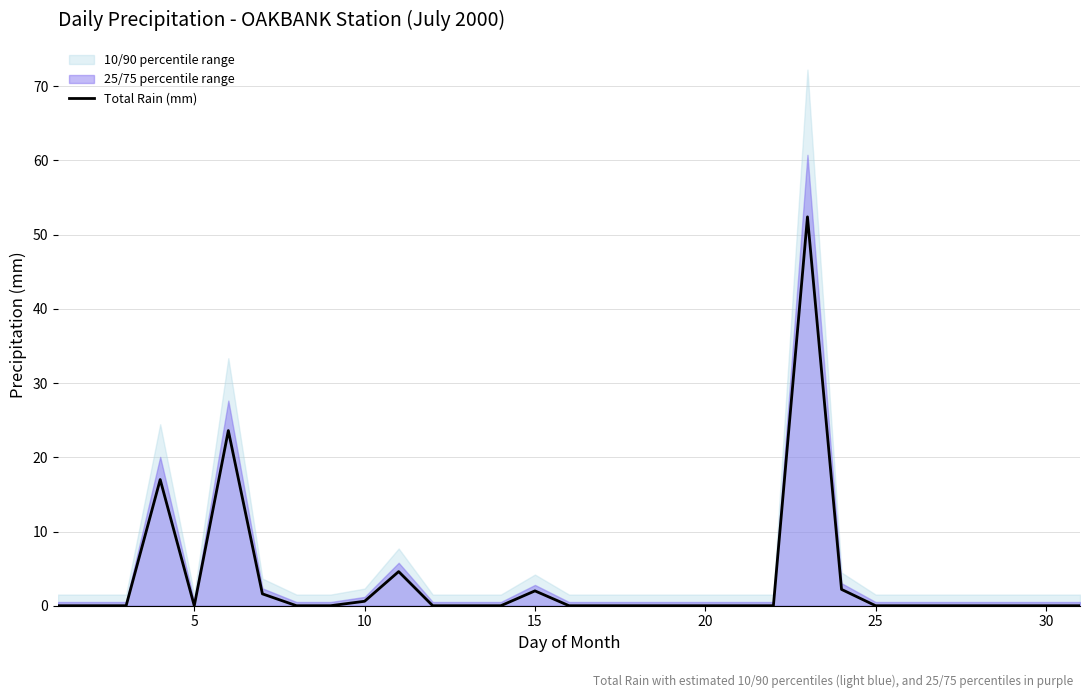

Is it true that the value at 25 is -18.1?

False